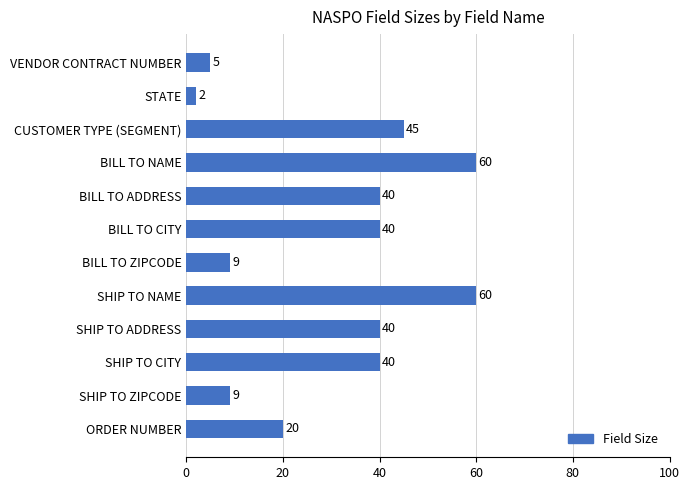

Is it true that the value at BILL TO ZIPCODE is 14?

False